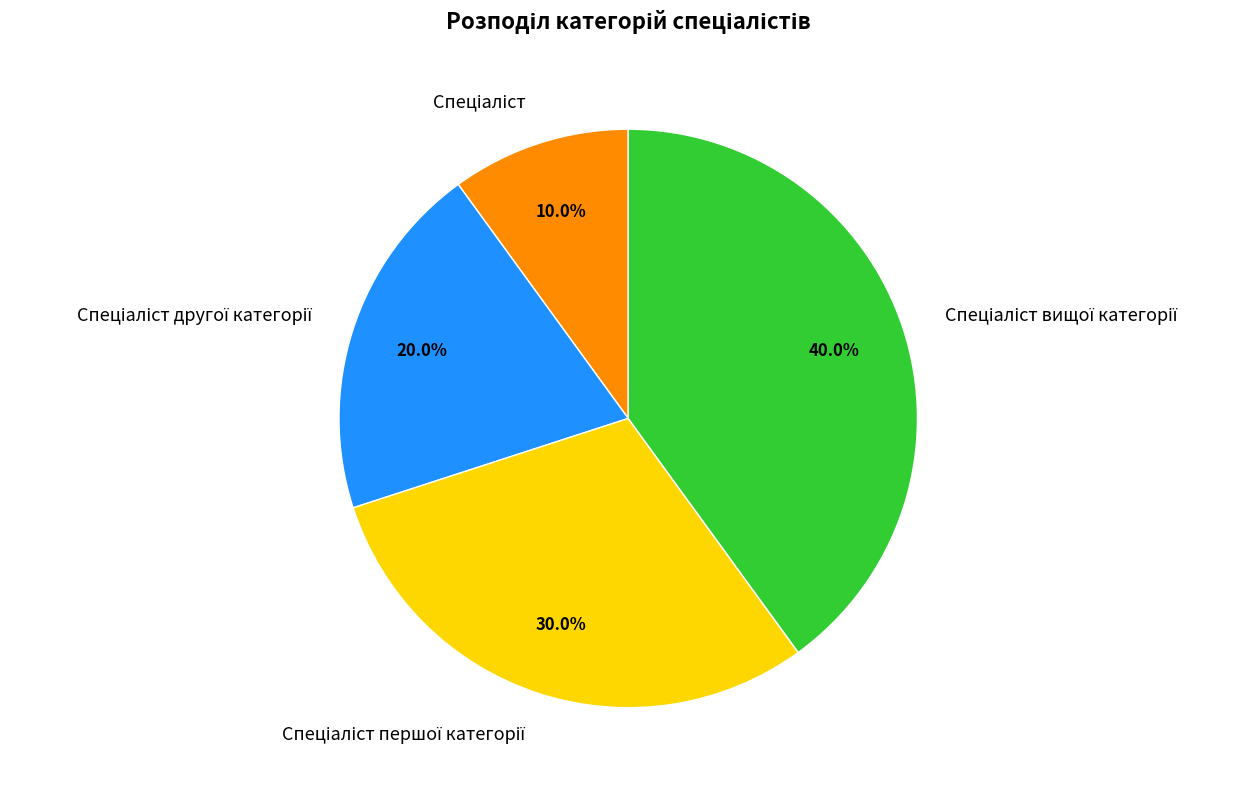

Is there any slice that represents more than half of the pie?

No